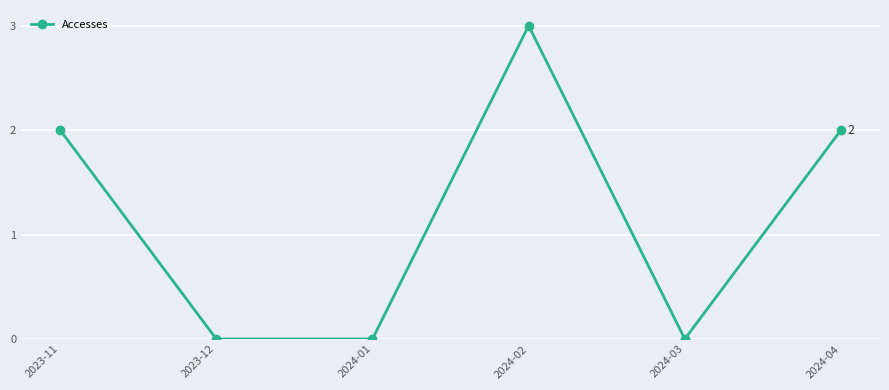

What is the average value?

1